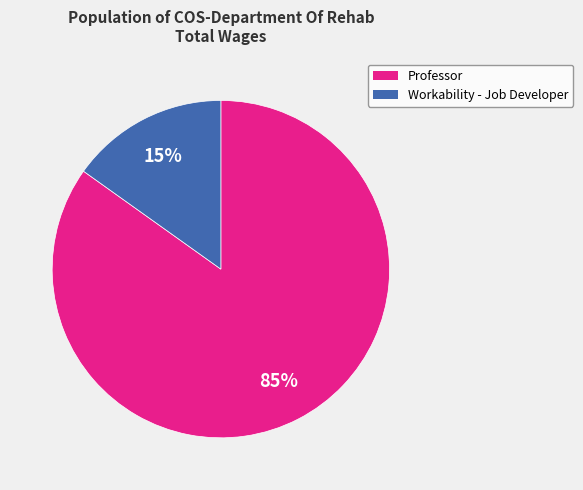

To the nearest percent, what portion does Professor represent?

85%